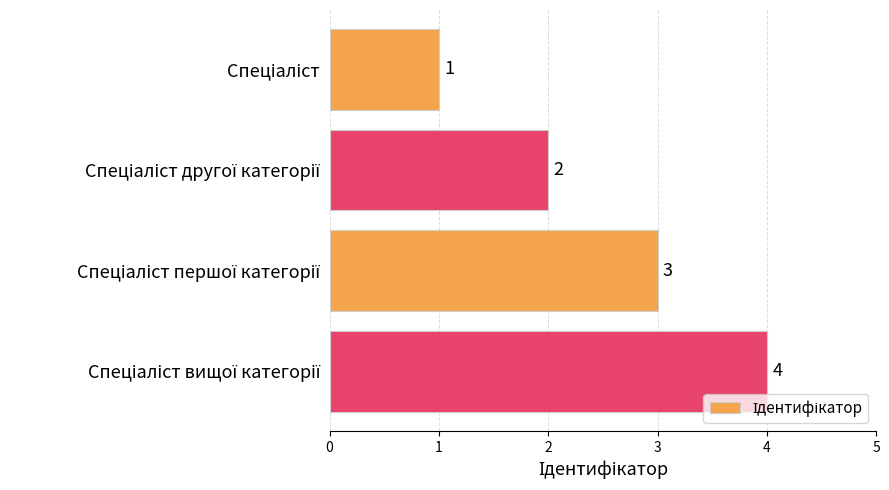

How many values are between 2 and 4?

3